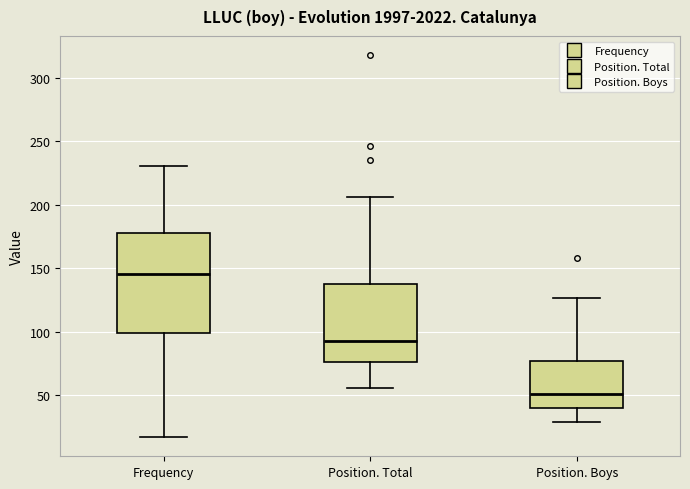

Reading left to right, transcribe this box plot: for each box, give where its median line is, the range the box spans, and where its two whiskers end, as read against the y-axis. The values are not printed on the chart, so give them approximately, as read against the axis.

Frequency: median 145, box 100 to 180, whiskers 15 to 230
Position. Total: median 95, box 75 to 140, whiskers 55 to 205
Position. Boys: median 50, box 40 to 75, whiskers 30 to 125